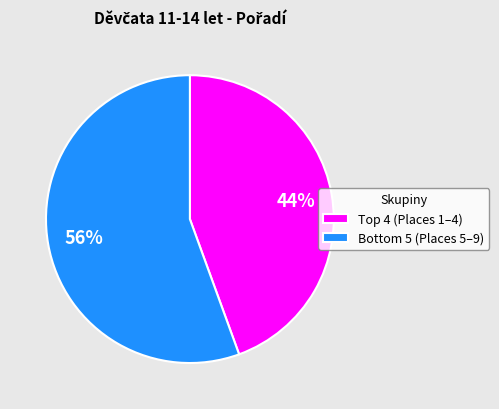

Is there any slice that represents more than half of the pie?

Yes